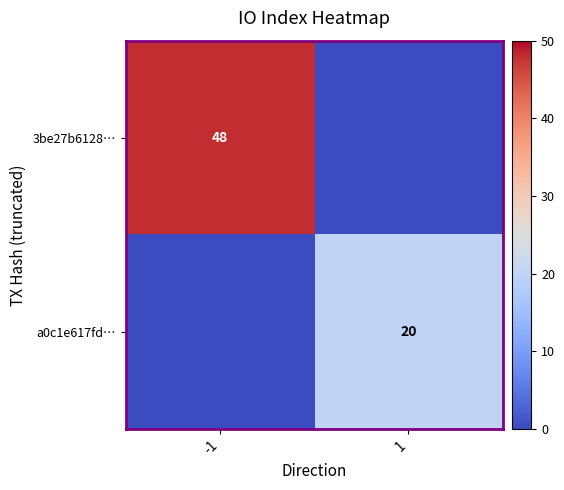

The a0c1e617fd… series shows 20 at 1. True or false?

True